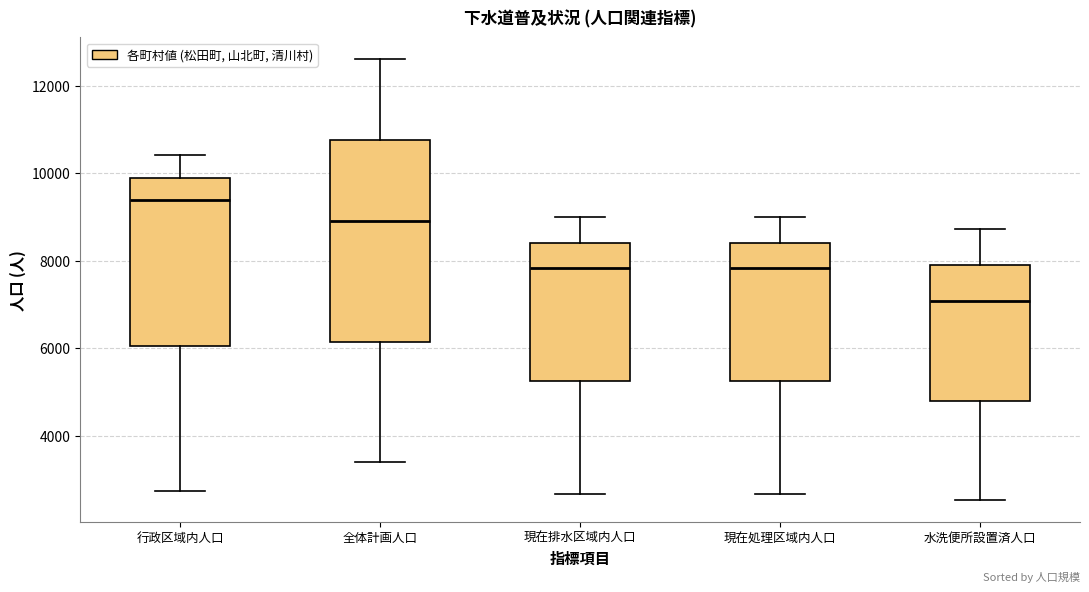

Which box's median line is the lowest?

水洗便所設置済人口